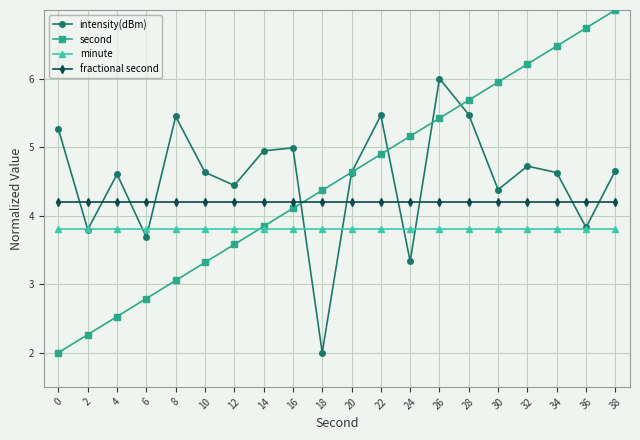

What is the sum of the second values at 26 and 0?

7.4